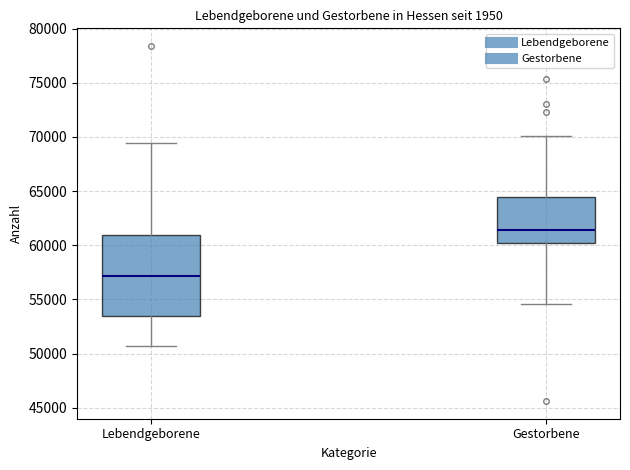

Reading left to right, transcribe this box plot: for each box, give where its median line is, the range the box spans, and where its two whiskers end, as read against the y-axis. The values are not printed on the chart, so give them approximately, as read against the axis.

Lebendgeborene: median 57000, box 53500 to 61000, whiskers 50500 to 69500
Gestorbene: median 61500, box 60000 to 64500, whiskers 54500 to 70000